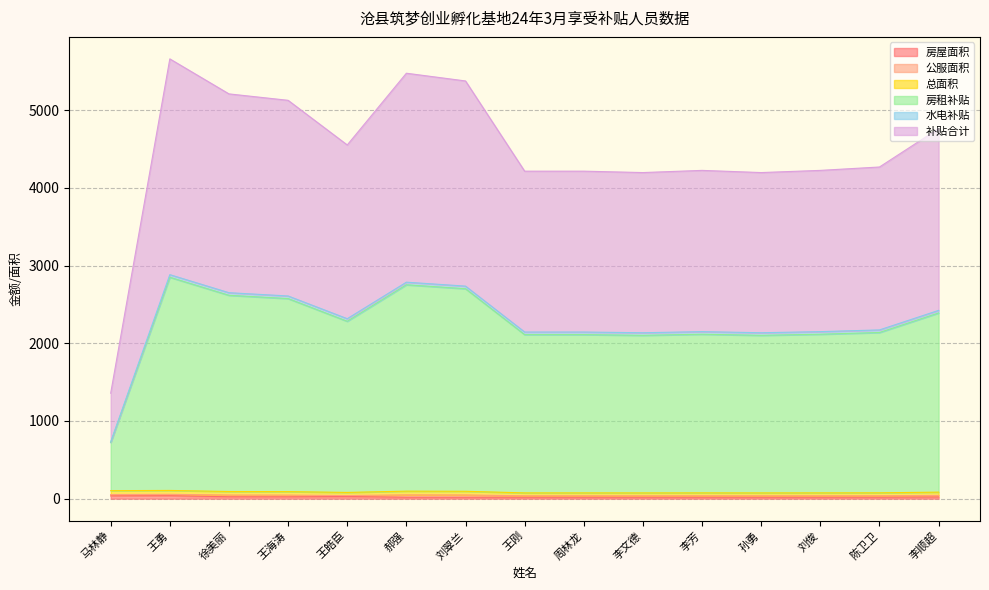

At how many categories does at least one series exceed 3813?

14